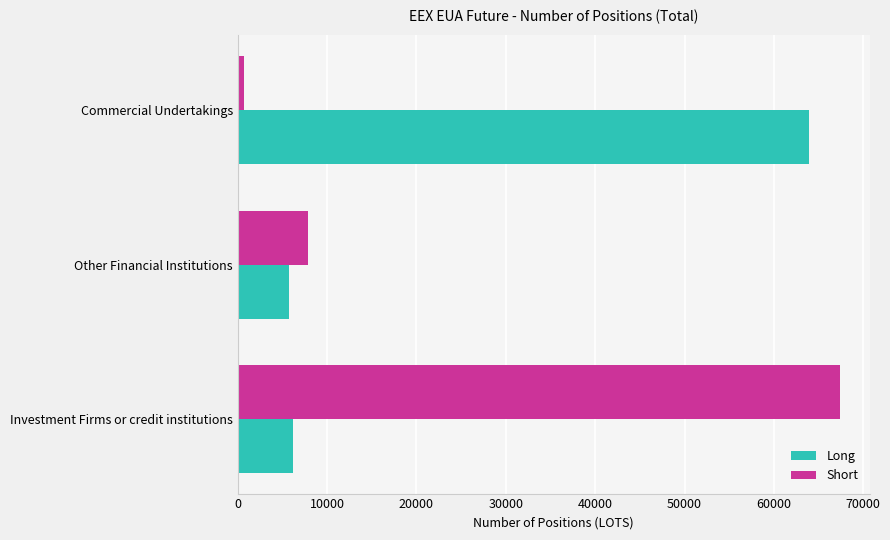

Which category has the lowest value in the Short series?

Commercial Undertakings